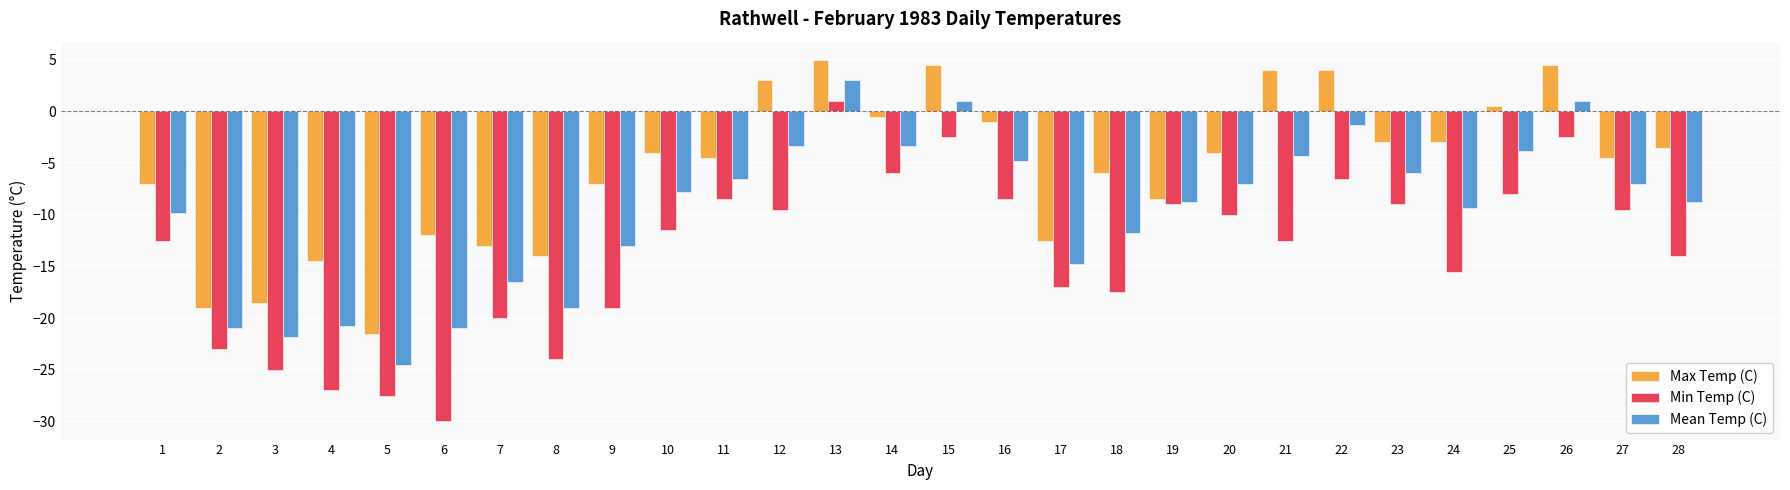

At which category is the sum across all series the highest?

13